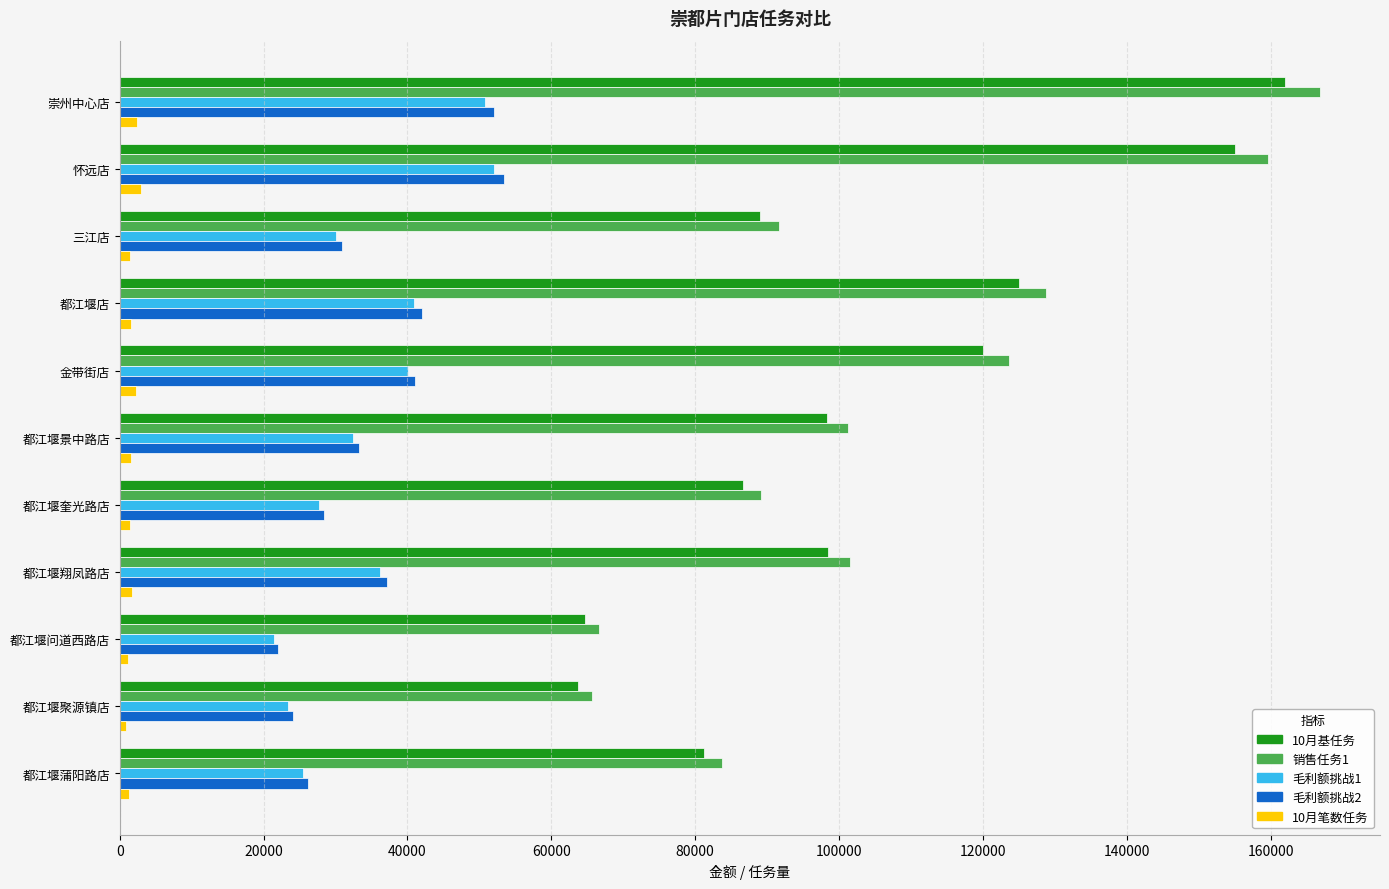

Which series has the widest spread of values?

销售任务1